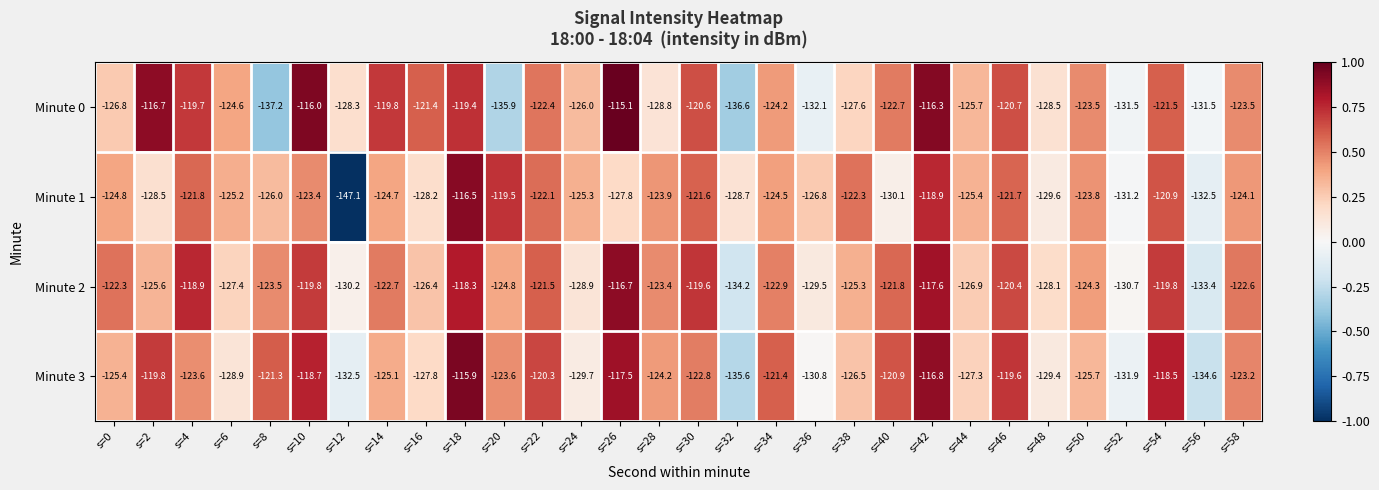

What is the difference between the Minute 1 values at s=0 and s=32?

3.9